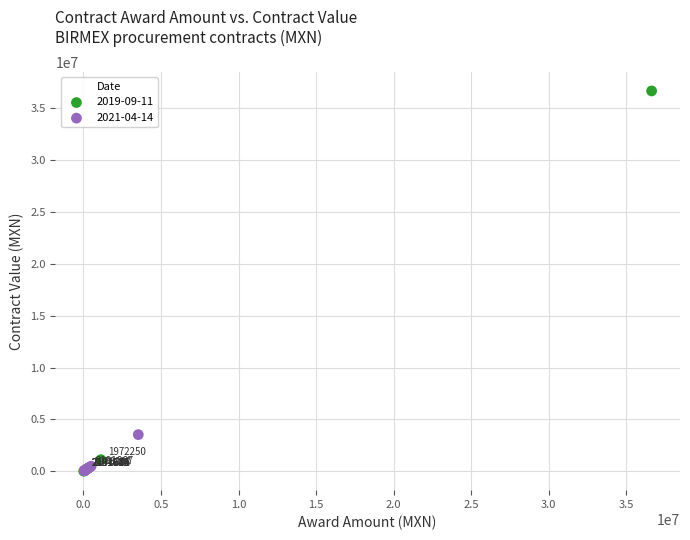

Which series has the widest spread of Y values?

2019-09-11